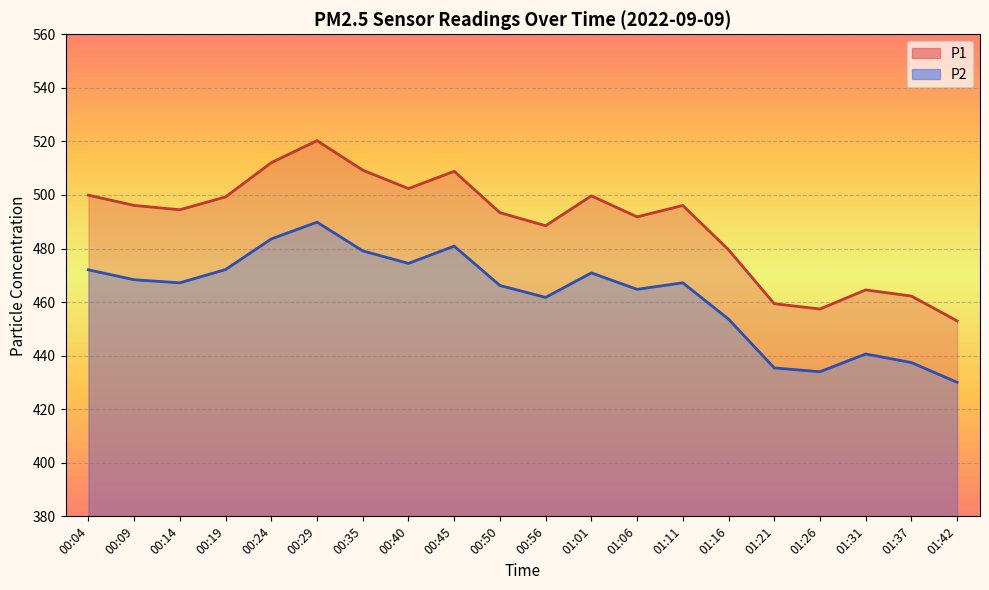

At which category is the sum across all series the highest?

00:29